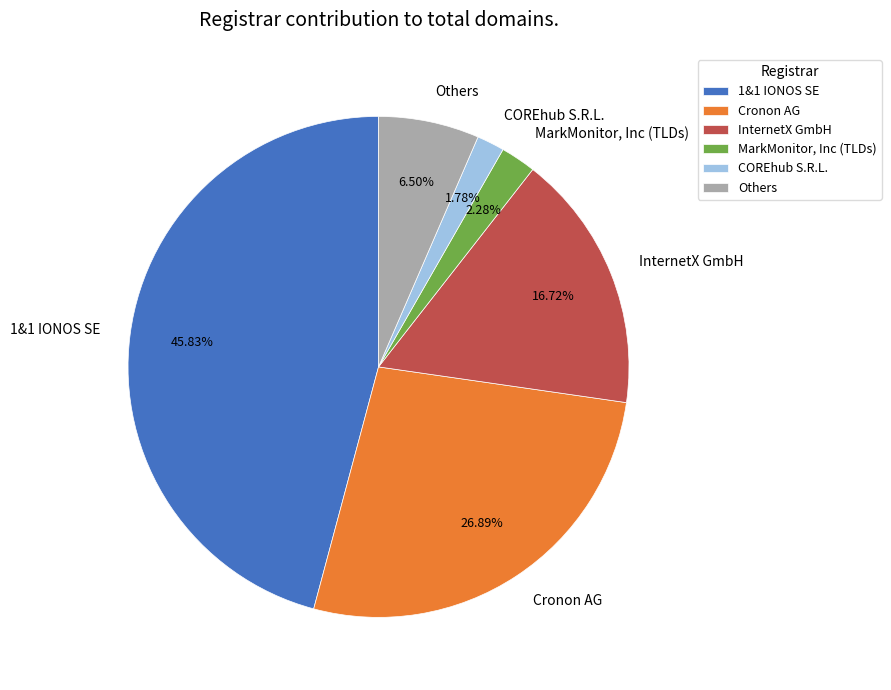

Do InternetX GmbH and MarkMonitor, Inc (TLDs) together represent more than half of the pie?

No